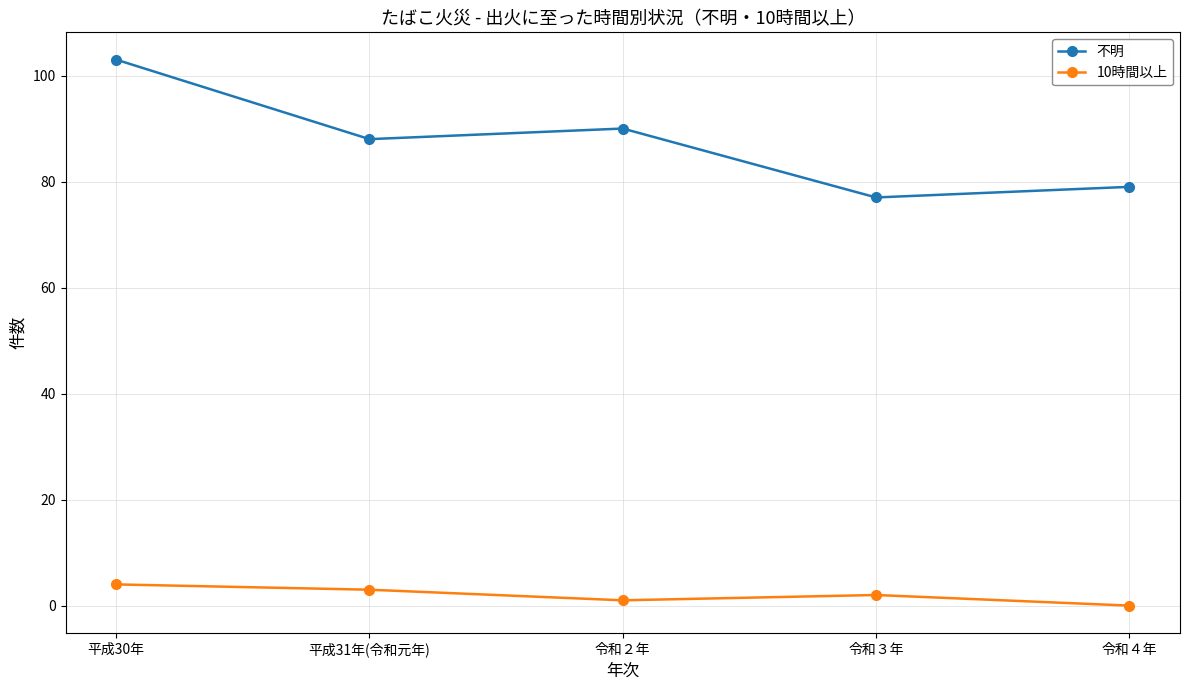

Read the 不明 value at 令和３年, to the nearest 10.

80